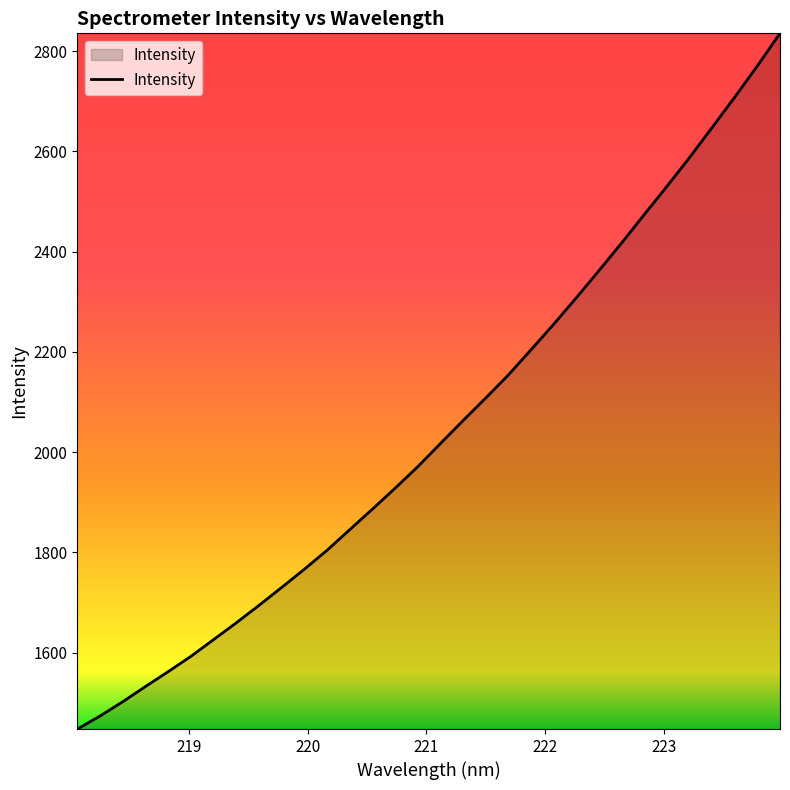

Does the chart have visible grid lines?

No